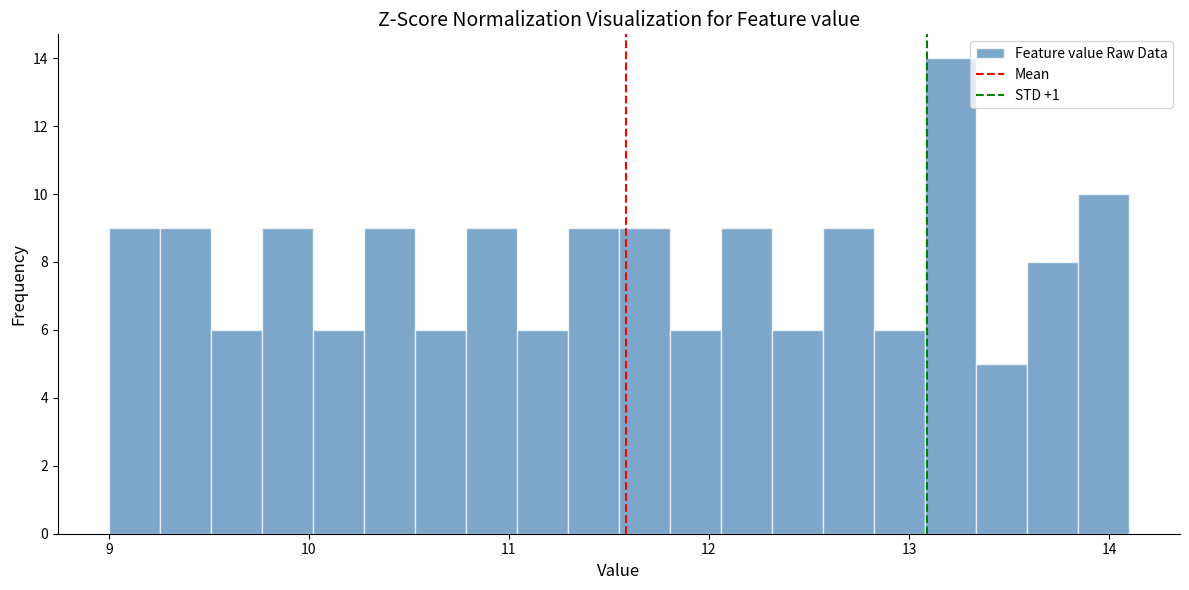

Read against the x-axis, roughly where is the centre of the tallest bar?

13.2